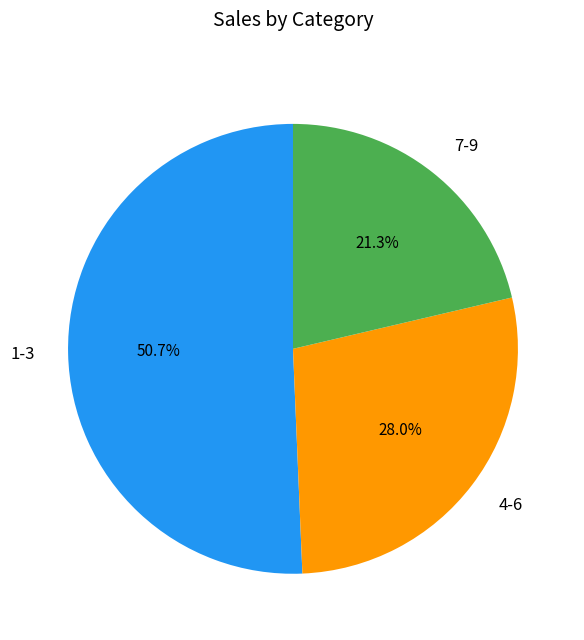

Which category has the biggest portion of the pie?

1-3